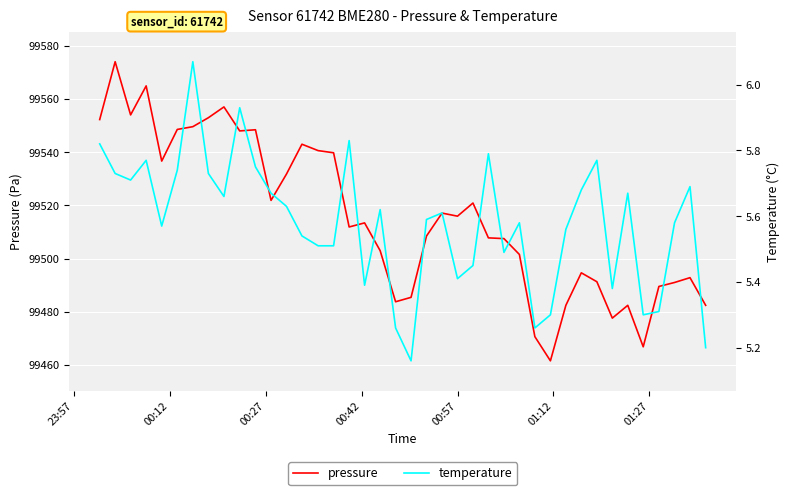

How many interior local peaks does the pressure series have?

11